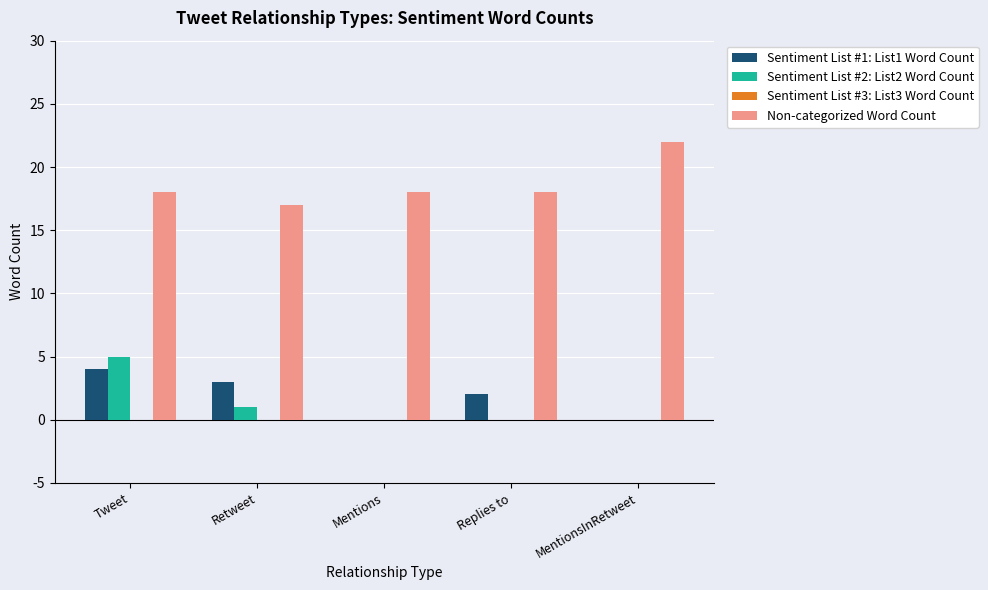

The Sentiment List #2: List2 Word Count series shows 0 at MentionsInRetweet. True or false?

True